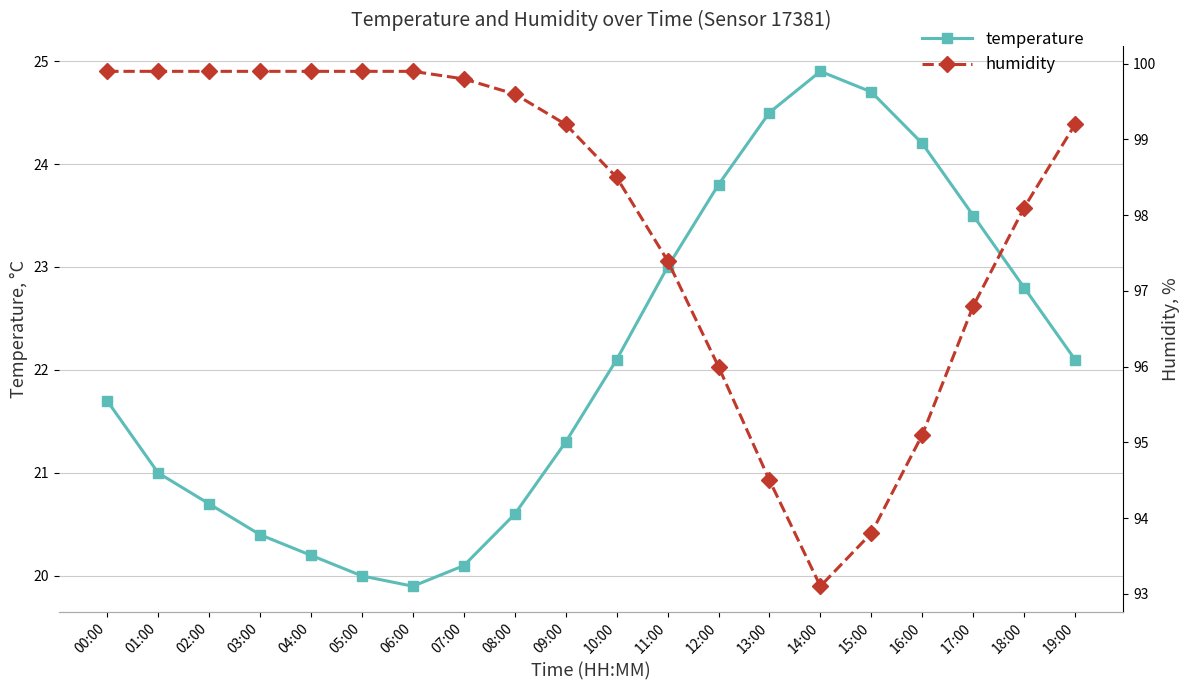

What is the spread (max minus min) of values at 18:00?

75.3